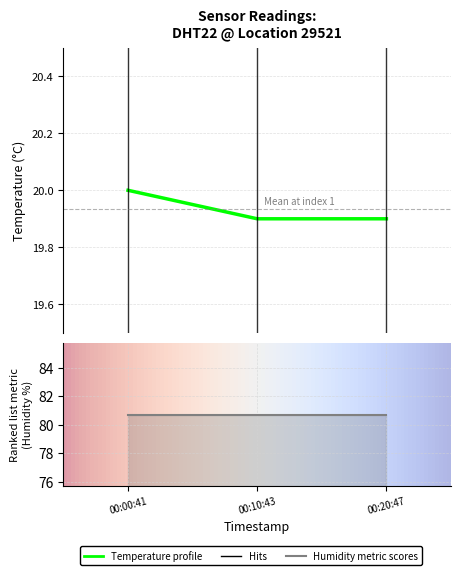

Which label corresponds to the largest value in the chart?

00:00:41